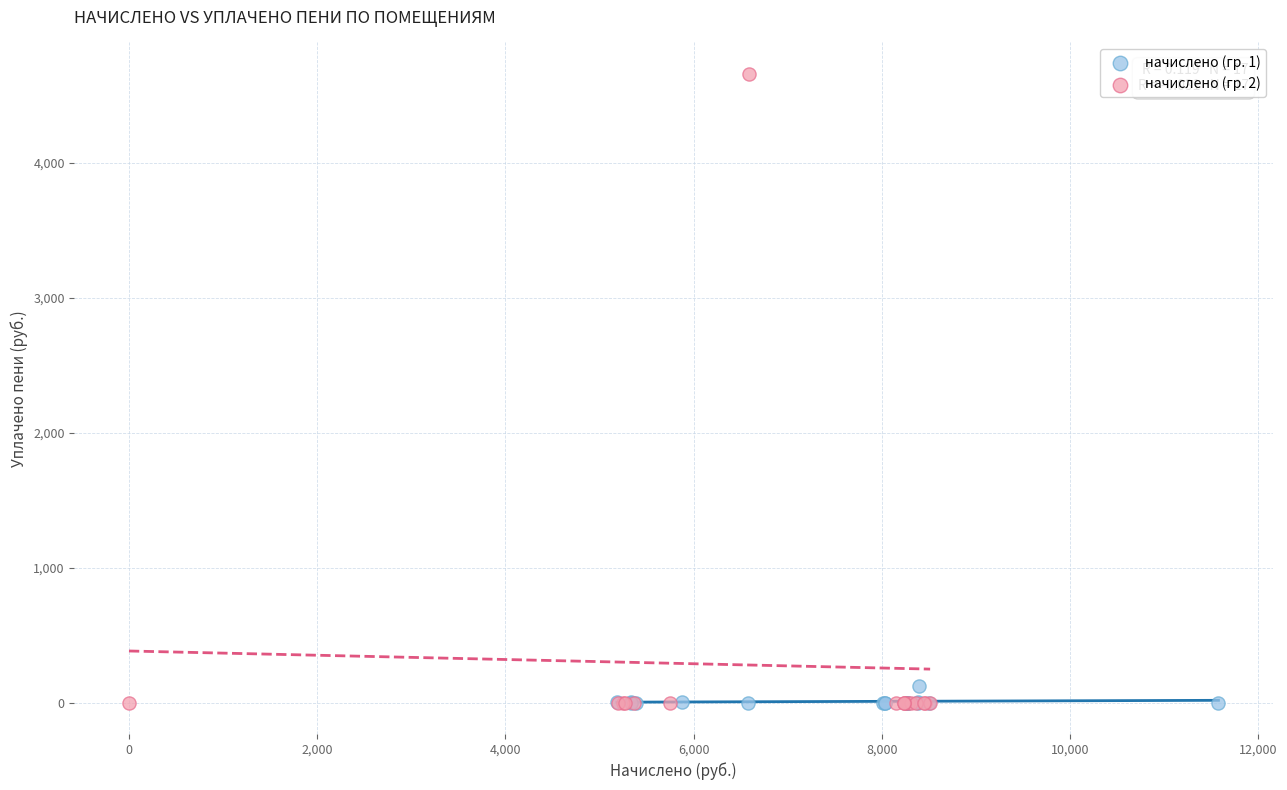

Which series reaches the maximum Y coordinate?

начислено (гр. 2)